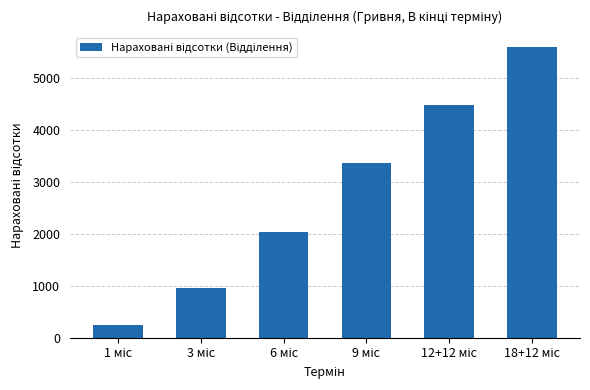

Count the number of categories in the chart.

6